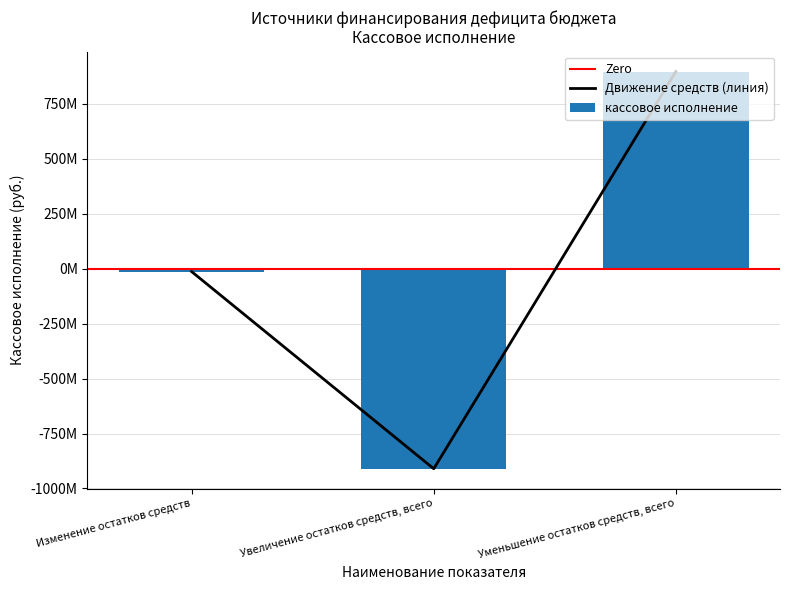

Which category has the highest value across all series?

Уменьшение остатков средств, всего